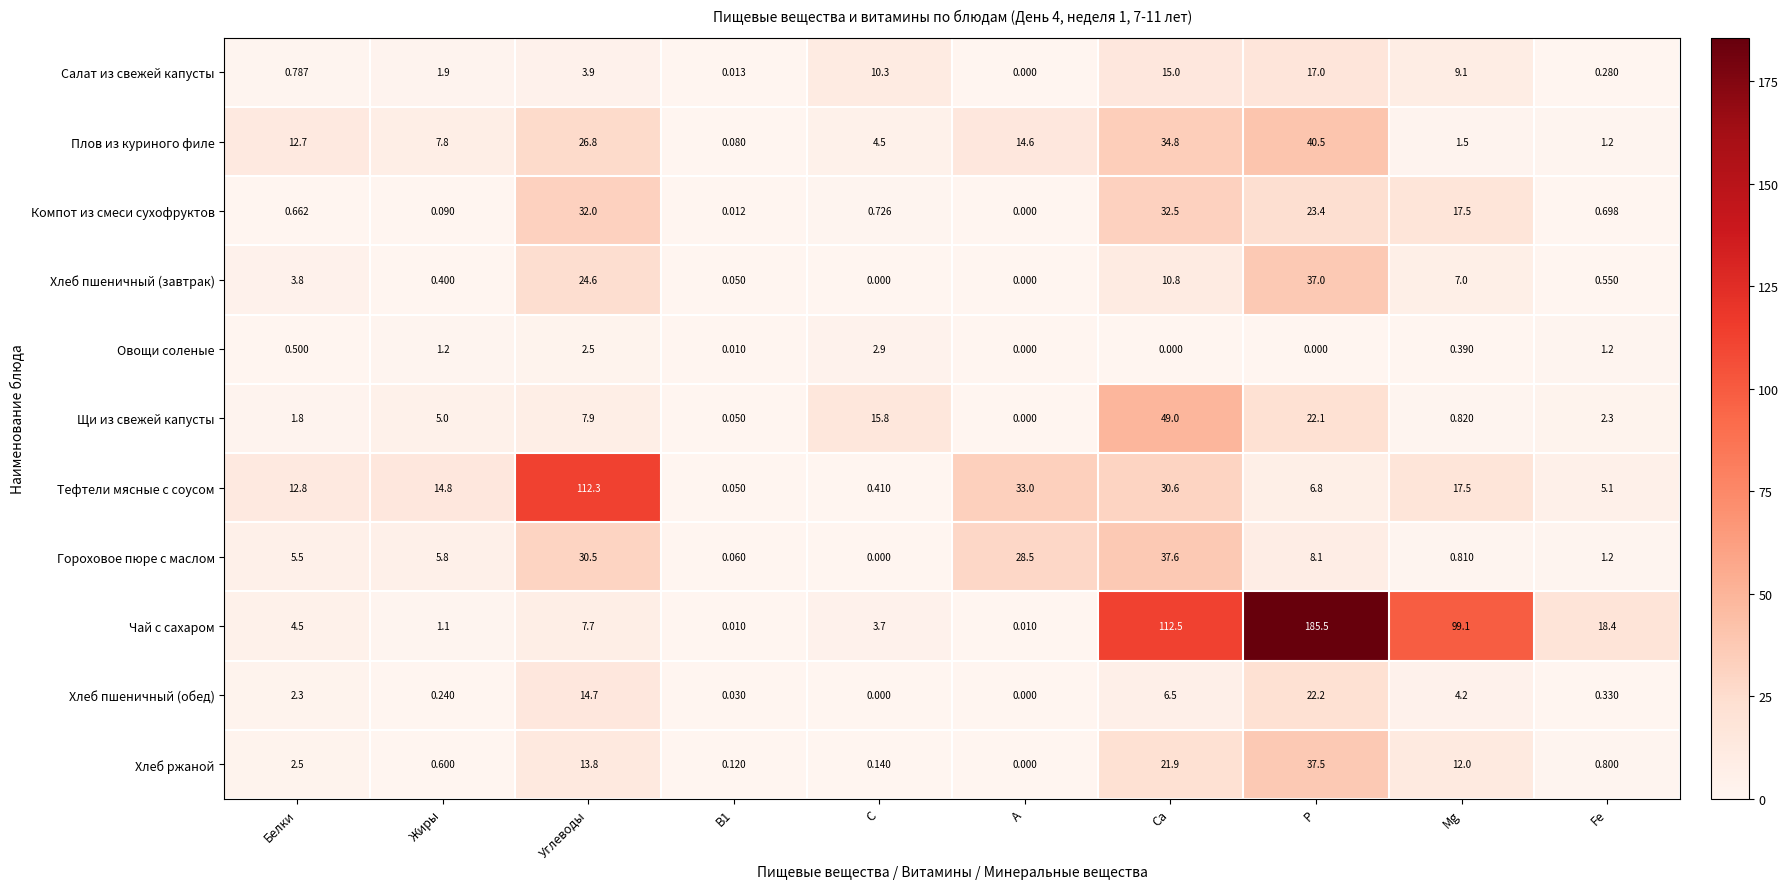

Which series has the largest total across all categories?

Чай с сахаром